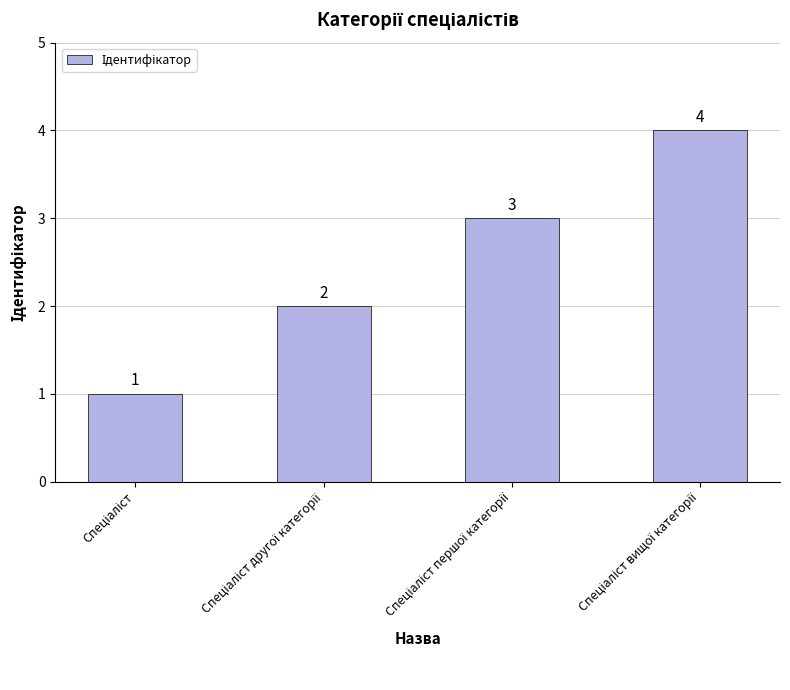

What is the sum of all values?

10